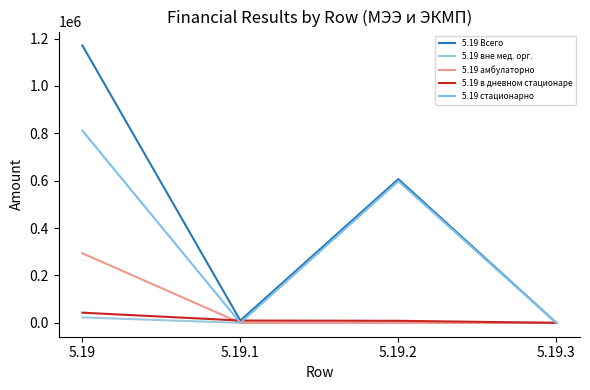

Reading left to right, list all the values displayed in this chart.

5.19 Всего: 5.19=1171160.4	5.19.1=9679.9	5.19.2=606755.5	5.19.3=0.0
5.19 вне мед. орг.: 5.19=22933.6	5.19.1=0.0	5.19.2=0.0	5.19.3=0.0
5.19 амбулаторно: 5.19=293673.2	5.19.1=0.0	5.19.2=0.0	5.19.3=0.0
5.19 в дневном стационаре: 5.19=42951.5	5.19.1=9679.9	5.19.2=8695.6	5.19.3=0.0
5.19 стационарно: 5.19=811602.1	5.19.1=0.0	5.19.2=598059.9	5.19.3=0.0